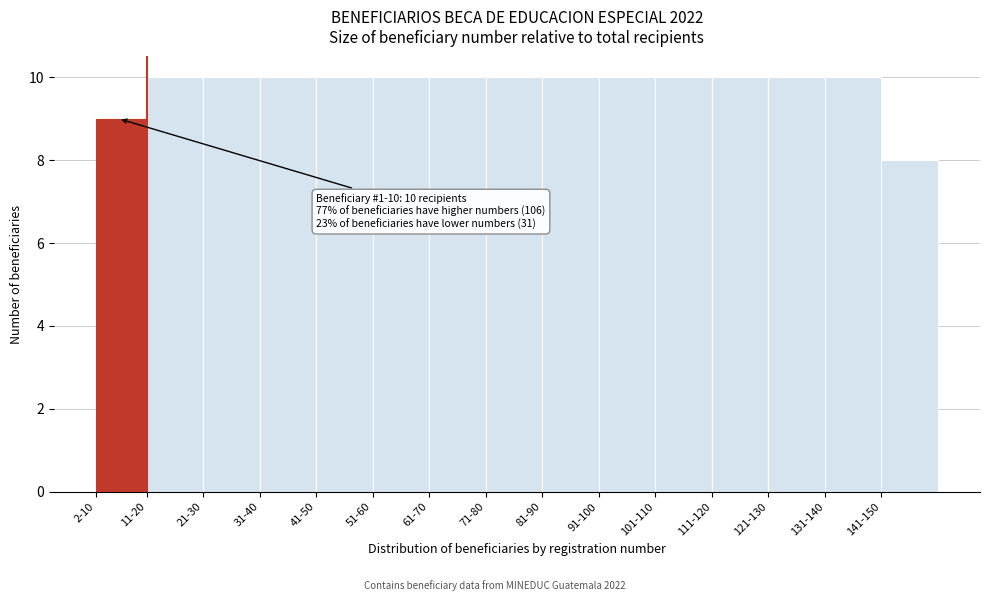

Reading left to right, transcribe all the data shown in this chart.

2-10=9	11-20=10	21-30=10	31-40=10	41-50=10	51-60=10	61-70=10	71-80=10	81-90=10	91-100=10	101-110=10	111-120=10	121-130=10	131-140=10	141-150=8